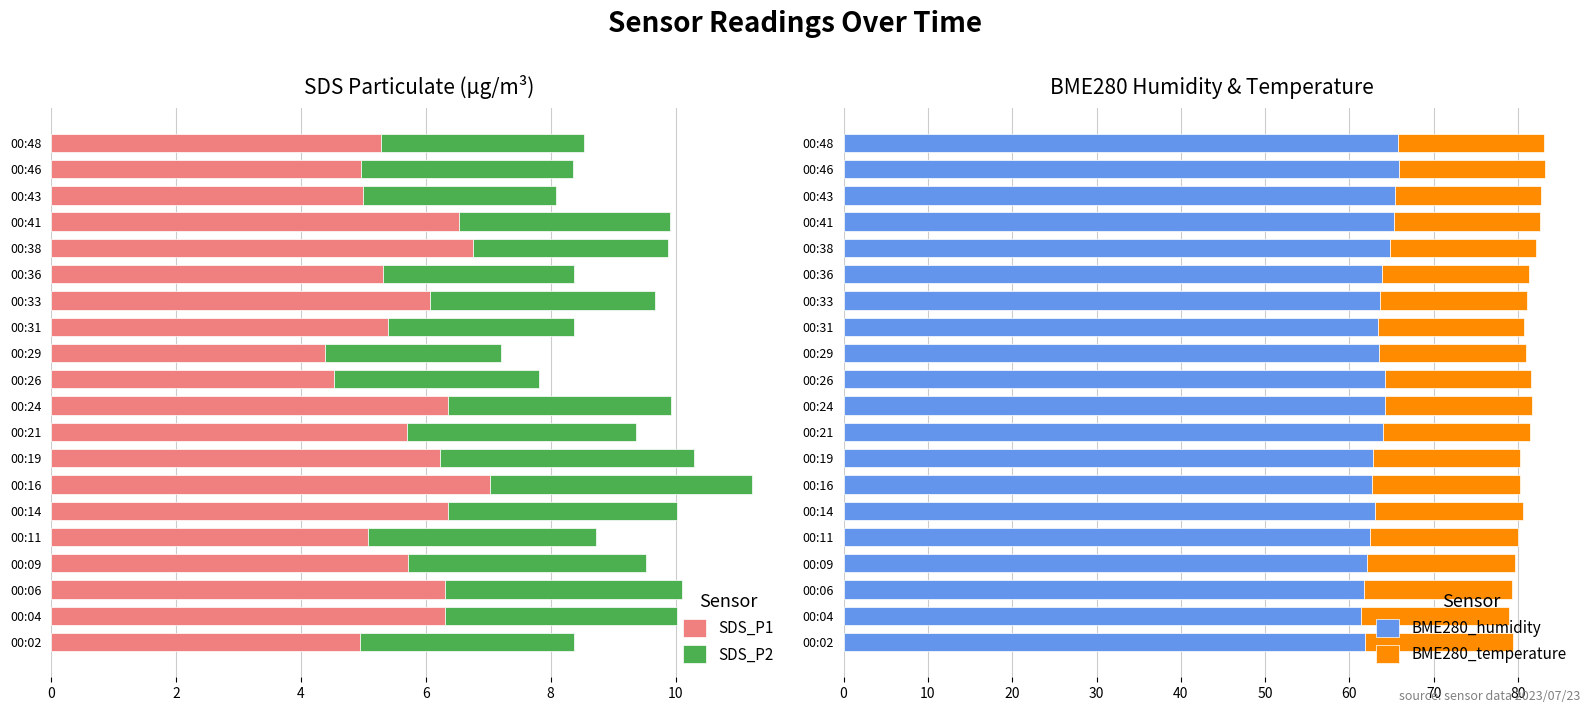

What is the sum of all SDS_P1 values?

114.2